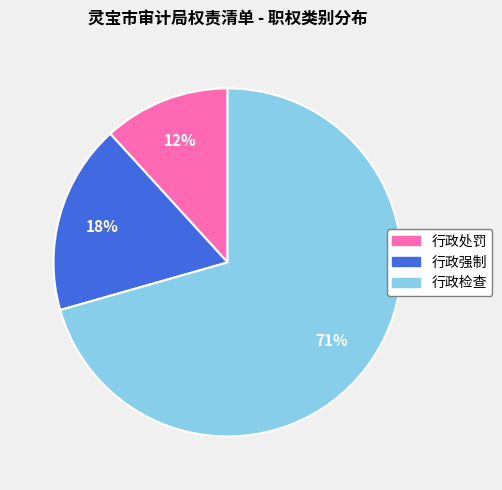

What percentage is the 行政处罚 slice, to the nearest percent?

12%